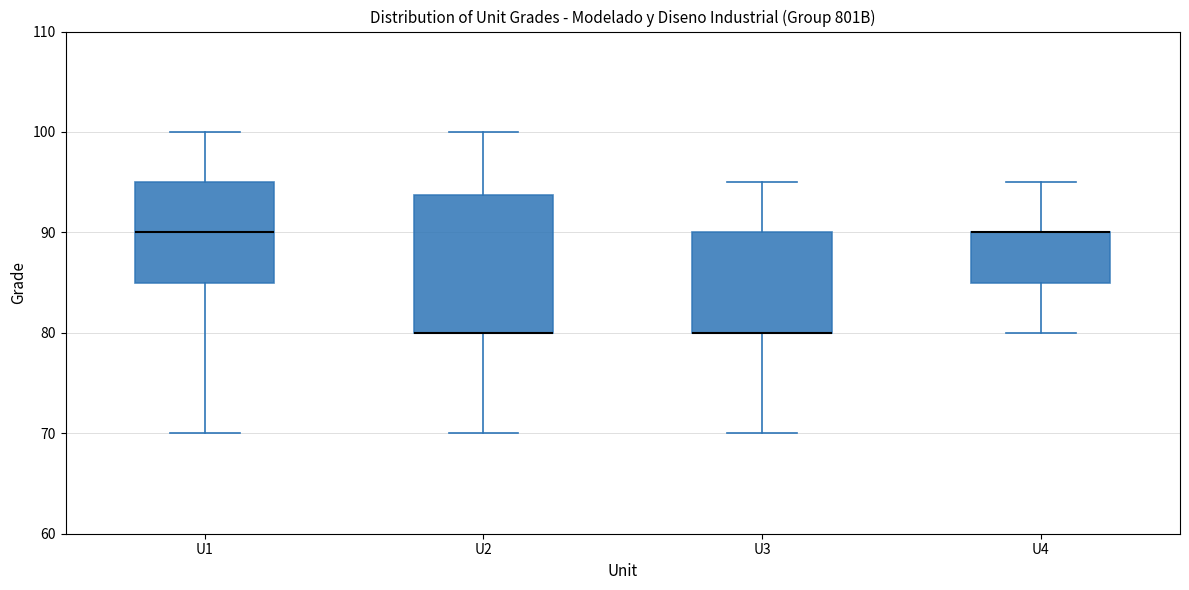

Reading left to right, read every box against the y-axis: the position of its median line, the range the box covers, and the ends of its whiskers. The values are not printed on the chart, so give them approximately, as read against the axis.

U1: median 90, box 85 to 95, whiskers 70 to 100
U2: median 80 (drawn on the box's lower edge), box 80 to 94, whiskers 70 to 100
U3: median 80 (drawn on the box's lower edge), box 80 to 90, whiskers 70 to 95
U4: median 90 (drawn on the box's upper edge), box 85 to 90, whiskers 80 to 95